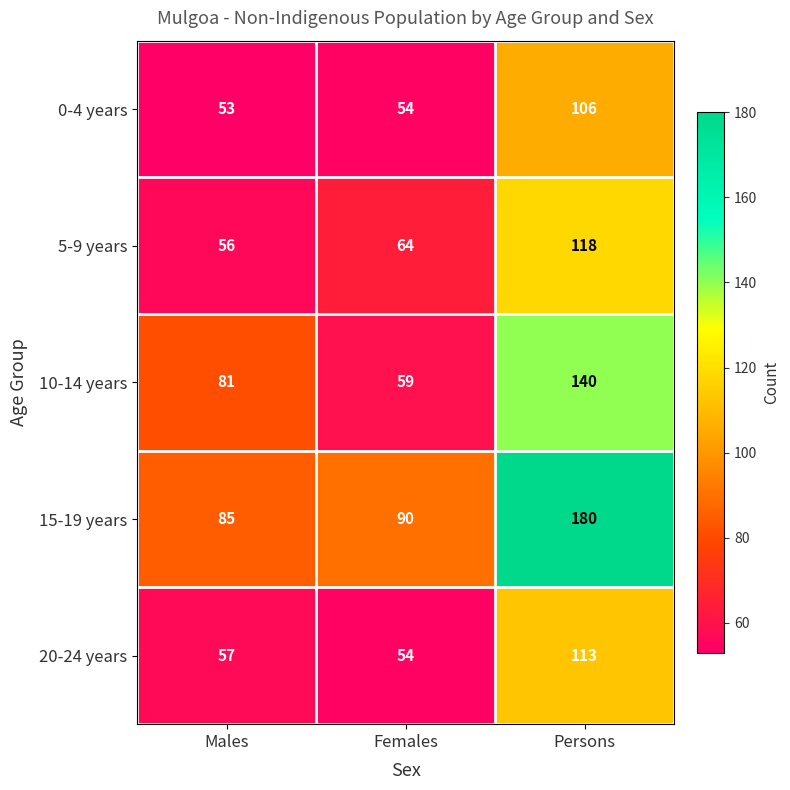

Between Males and Females, which series saw the biggest shift?

10-14 years